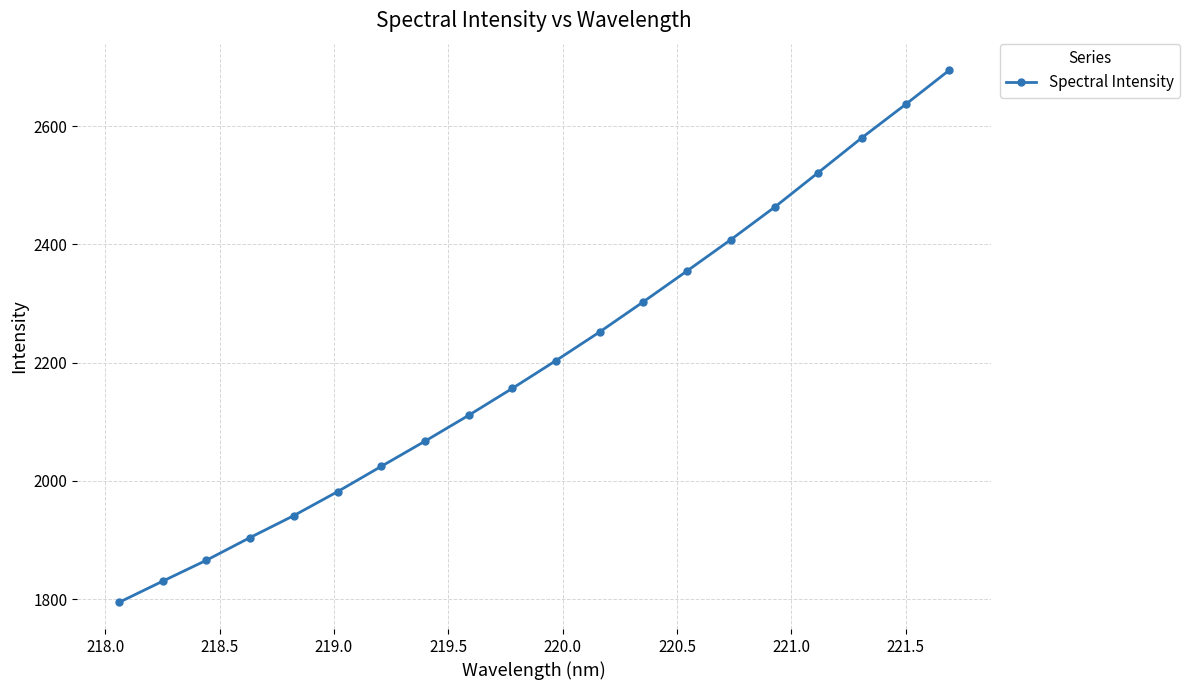

What is the minimum value shown in the chart?

1794.4